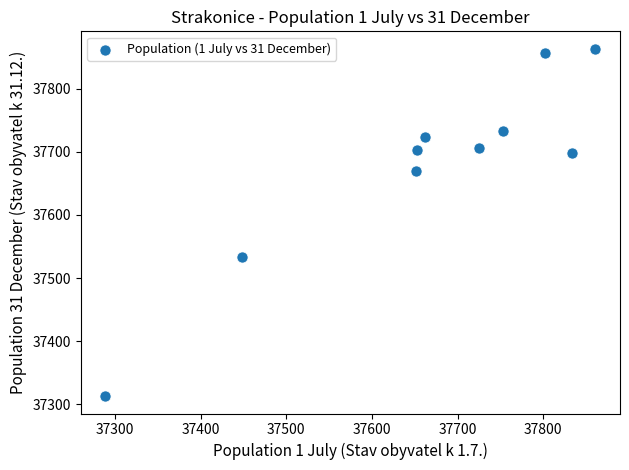

What Y value in the scatter plot is closest to 37588?

37534